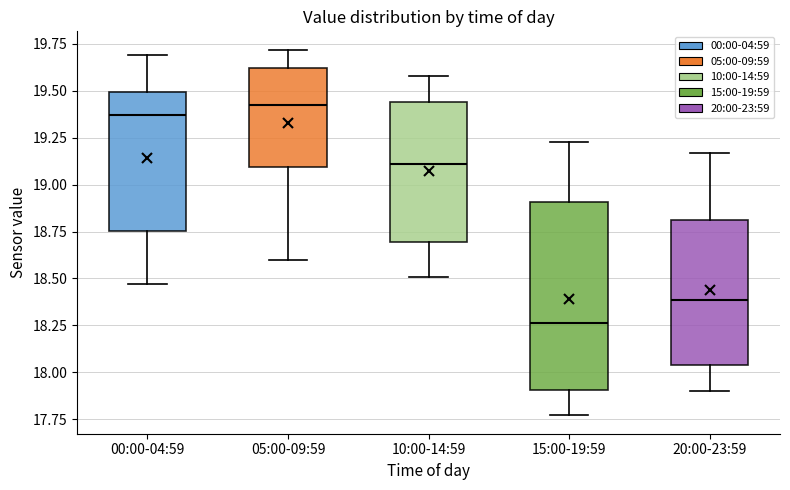

Where does the upper whisker of the box for 00:00-04:59 end on the y-axis? The values are not printed on the chart, so give them approximately, as read against the axis.

19.70